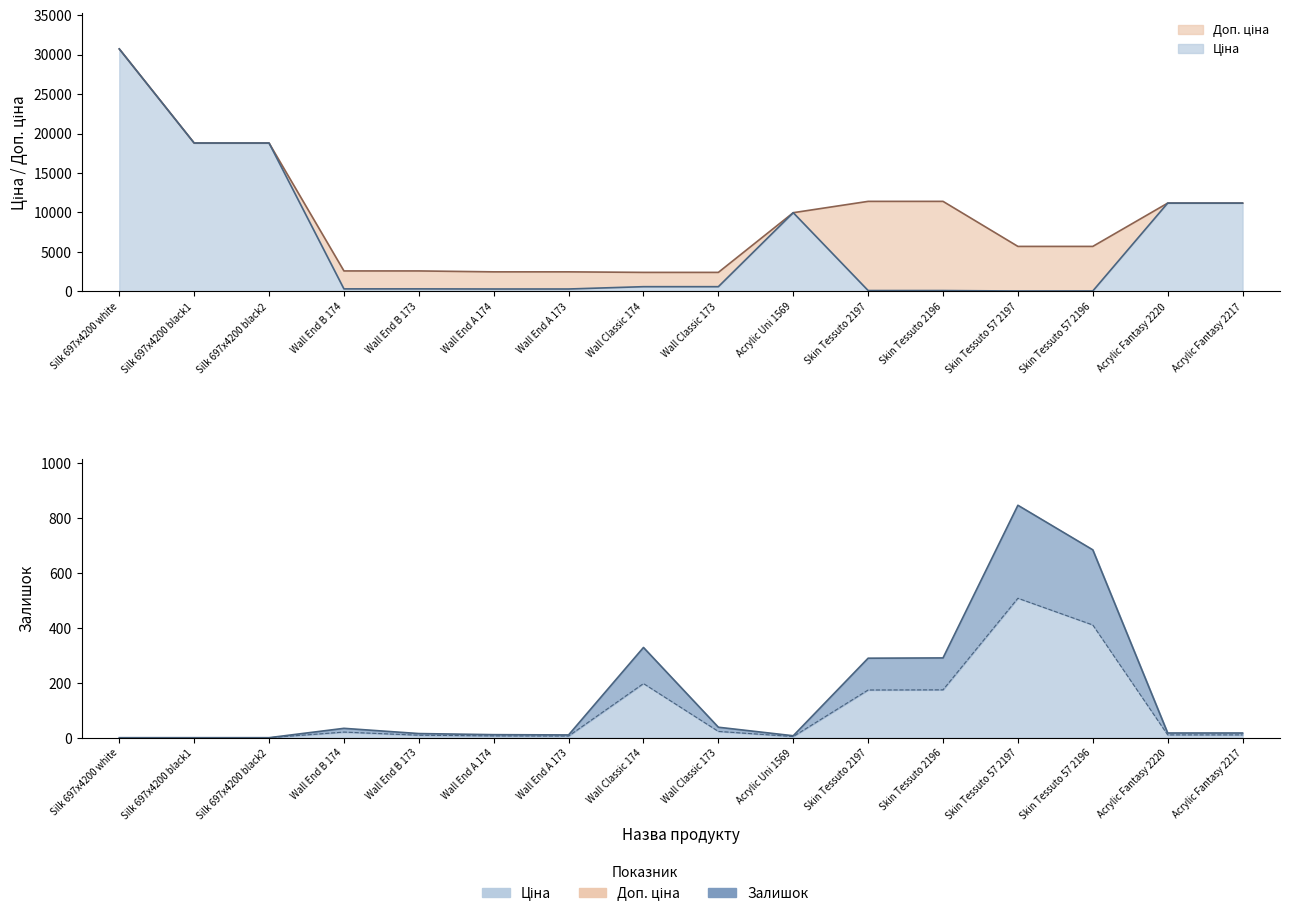

True or false: Залишок and Доп. ціна intersect in this chart.

False